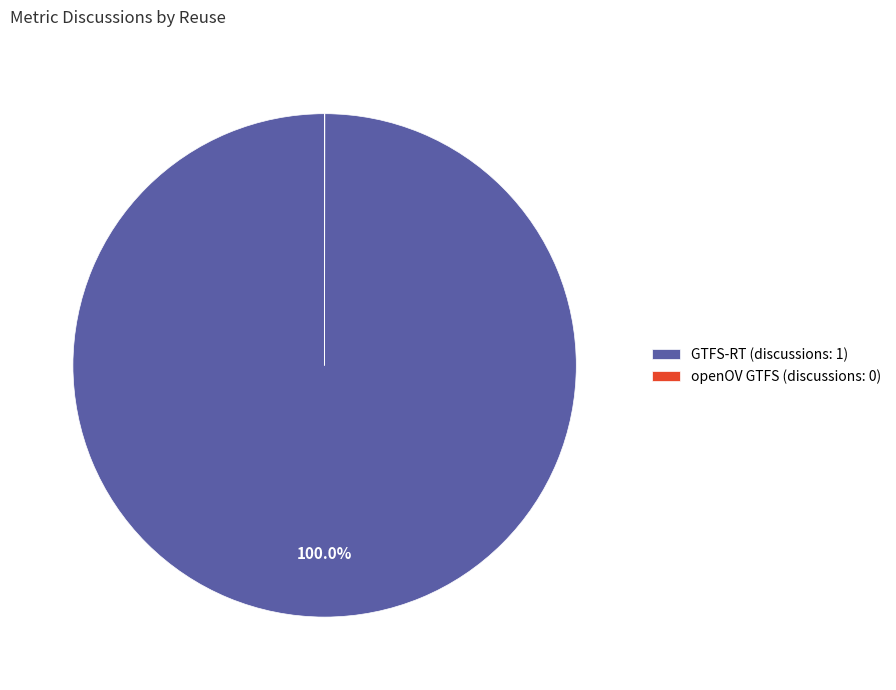

Is it true that GTFS-RT is 100% of the pie?

True